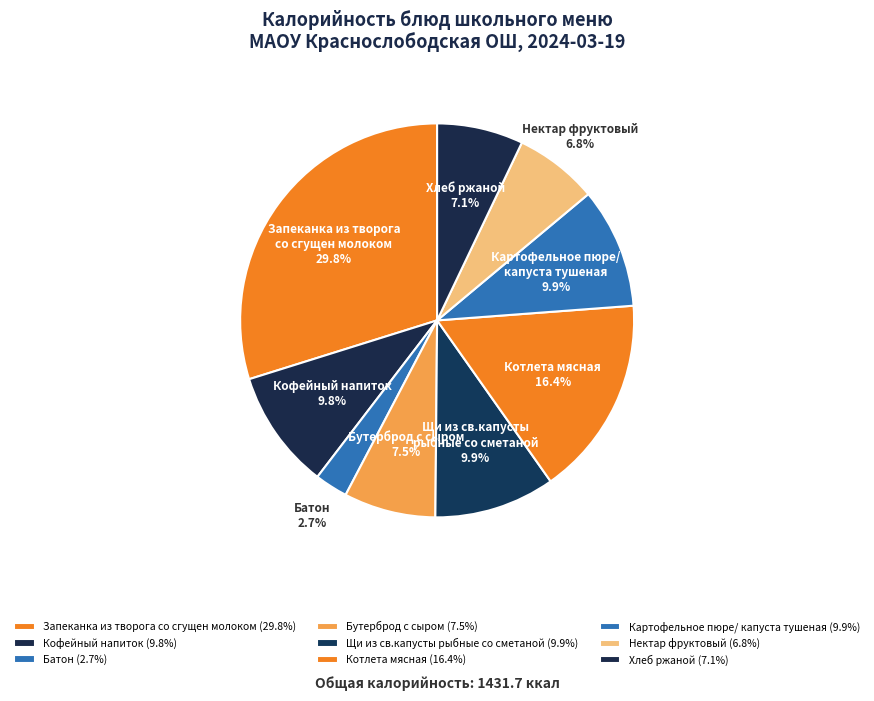

To the nearest percent, what is the difference between the largest and smallest slice percentages?

27%